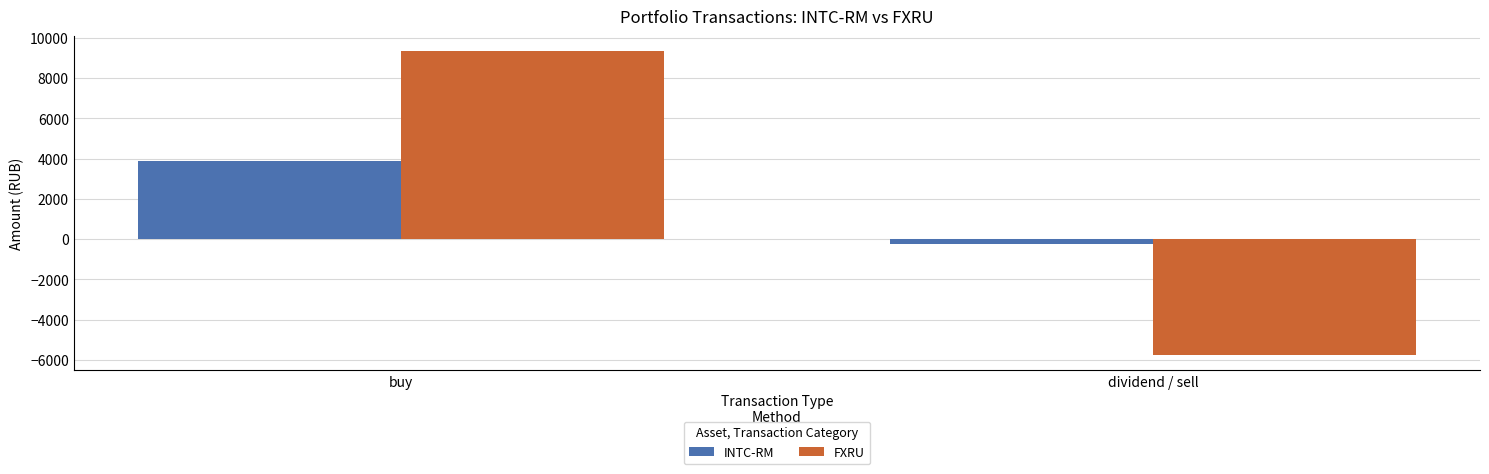

Where is INTC-RM nearest to the value 1836?

dividend / sell